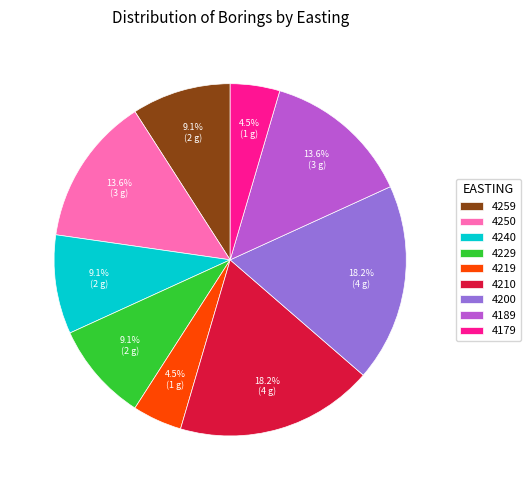

Count the number of slices in the pie.

9